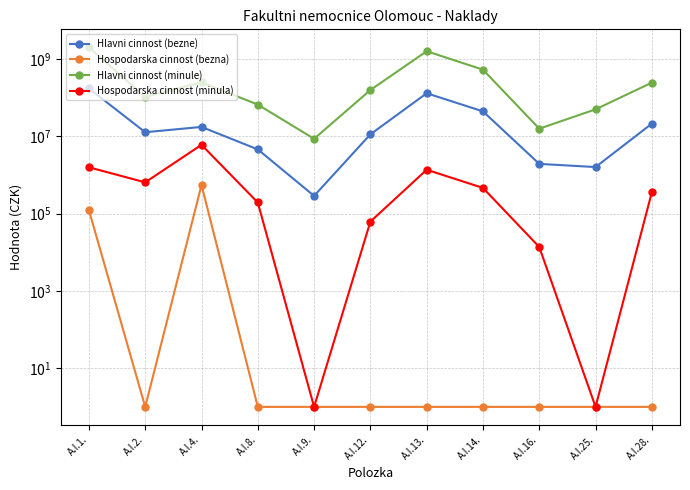

How many lines are shown in the chart?

4